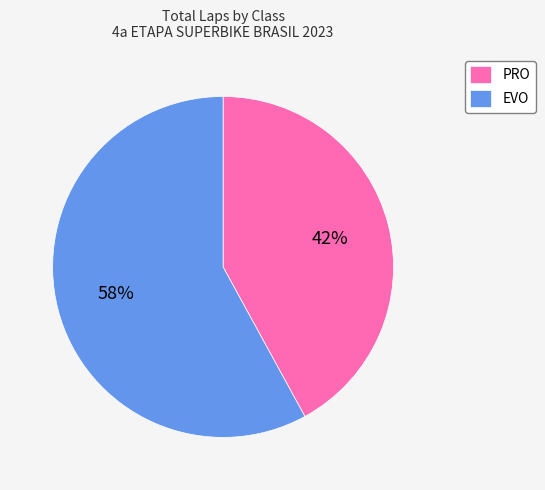

To the nearest percent, what is the average slice percentage?

50%